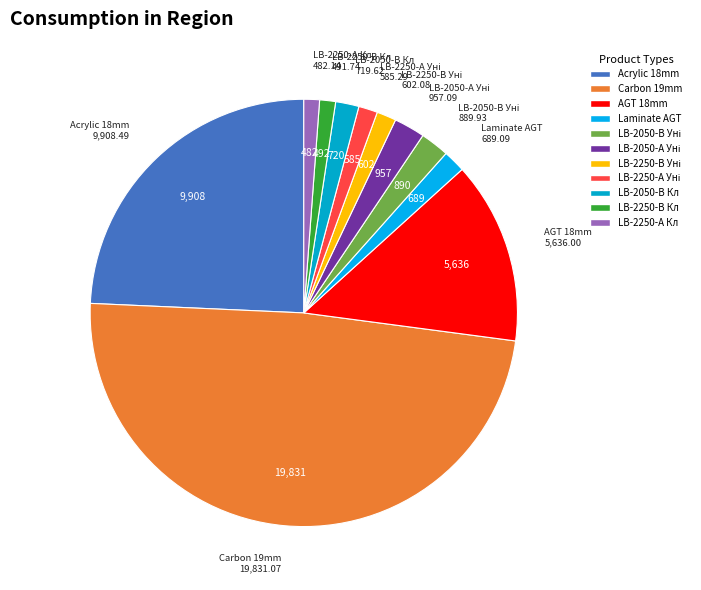

Is there any slice that represents more than half of the pie?

No